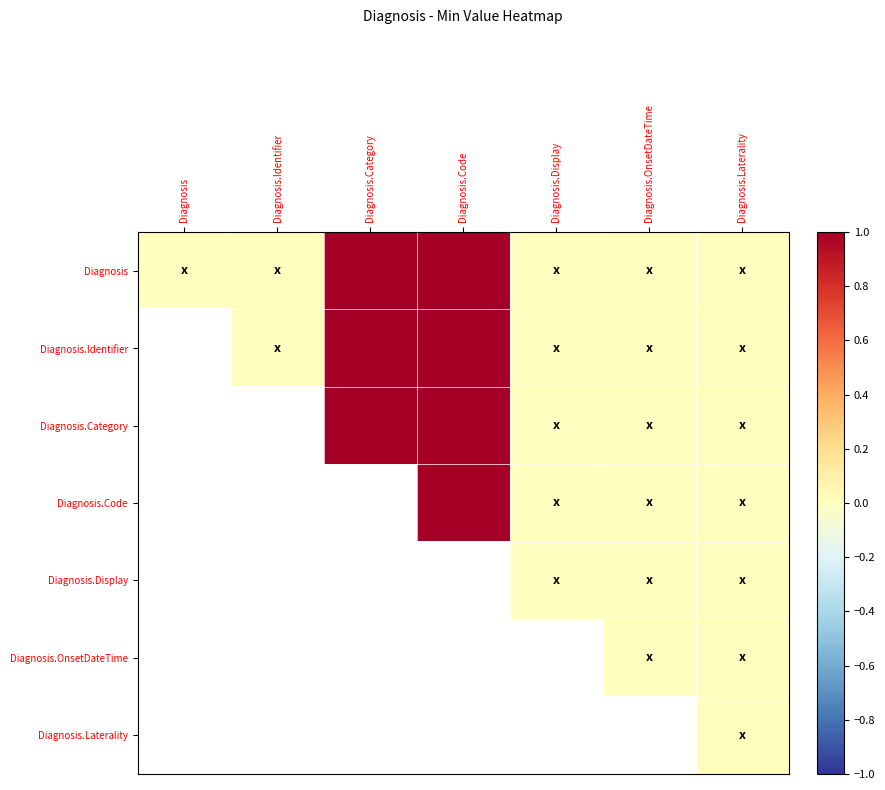

How many distinct data groups are displayed?

7